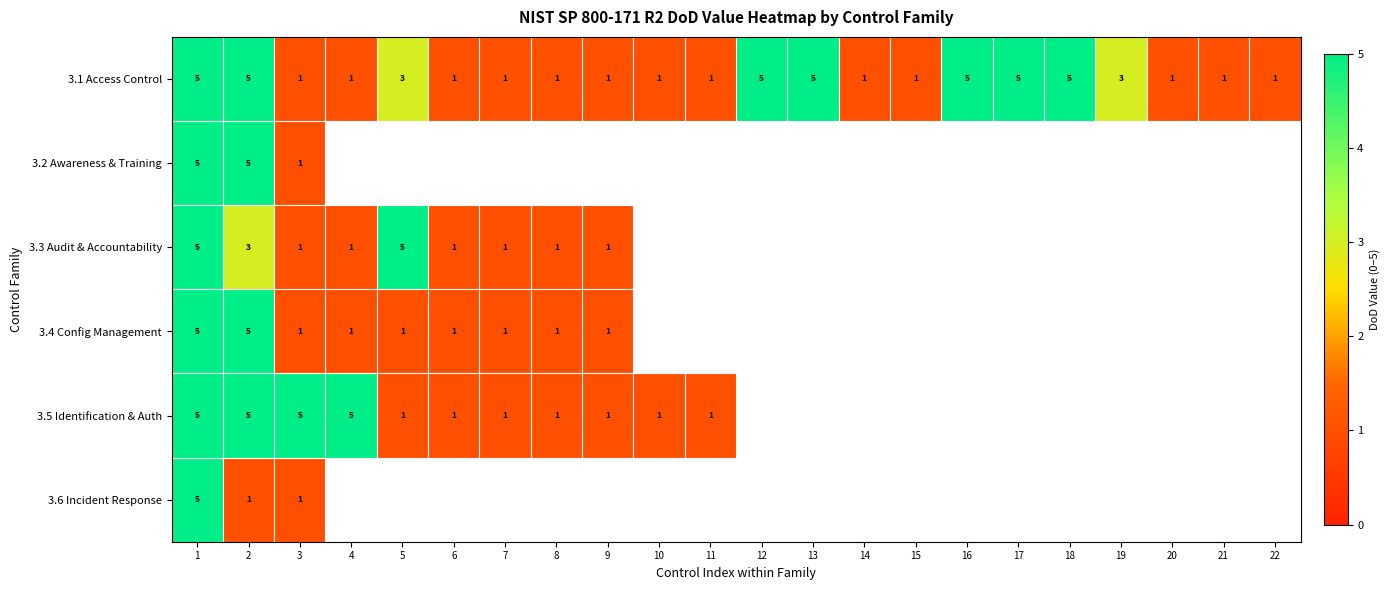

Which category has the highest value across all series?

1